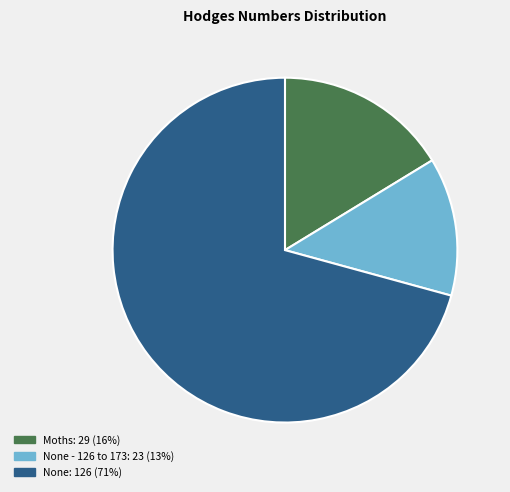

Does any single category account for the majority?

Yes